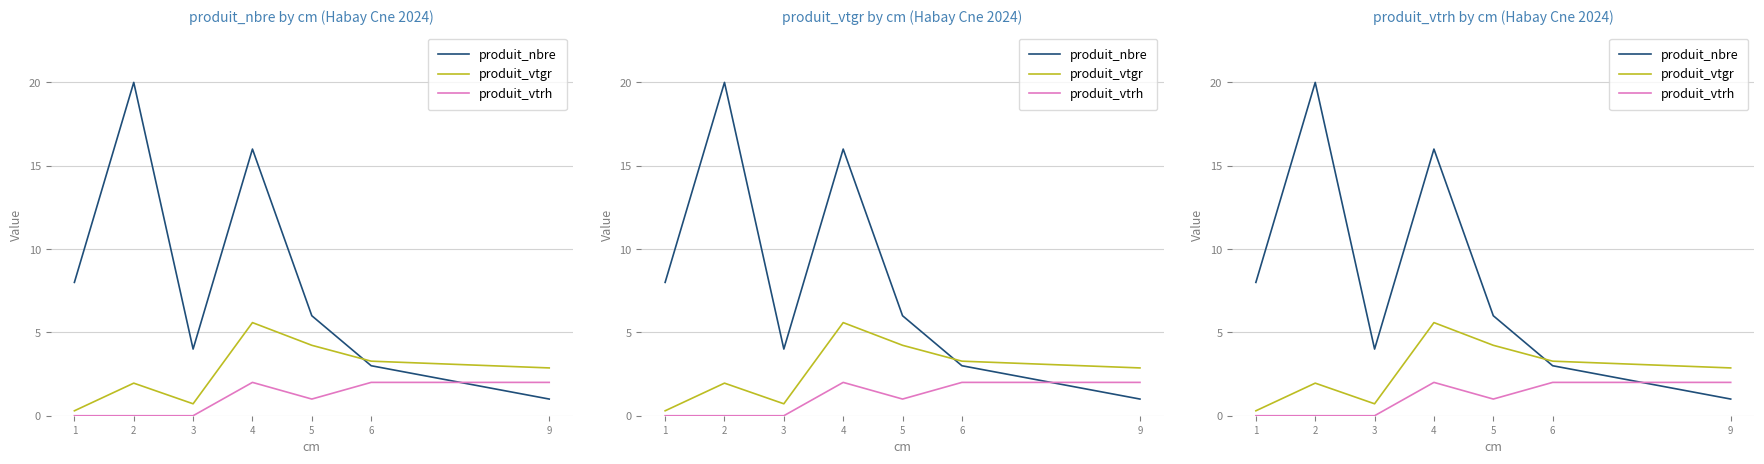

How many lines are shown in the chart?

3